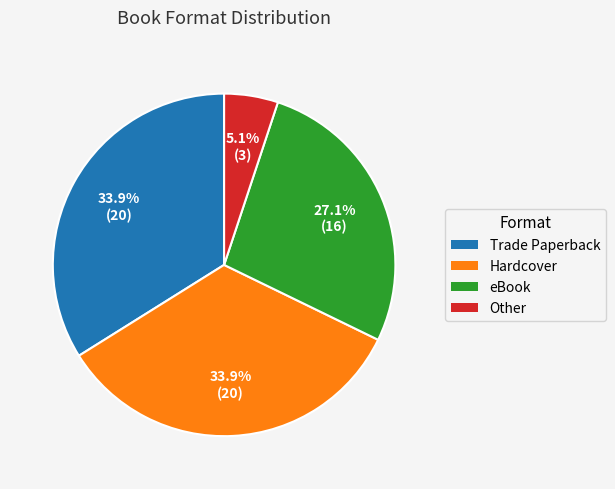

Count the number of slices in the pie.

4